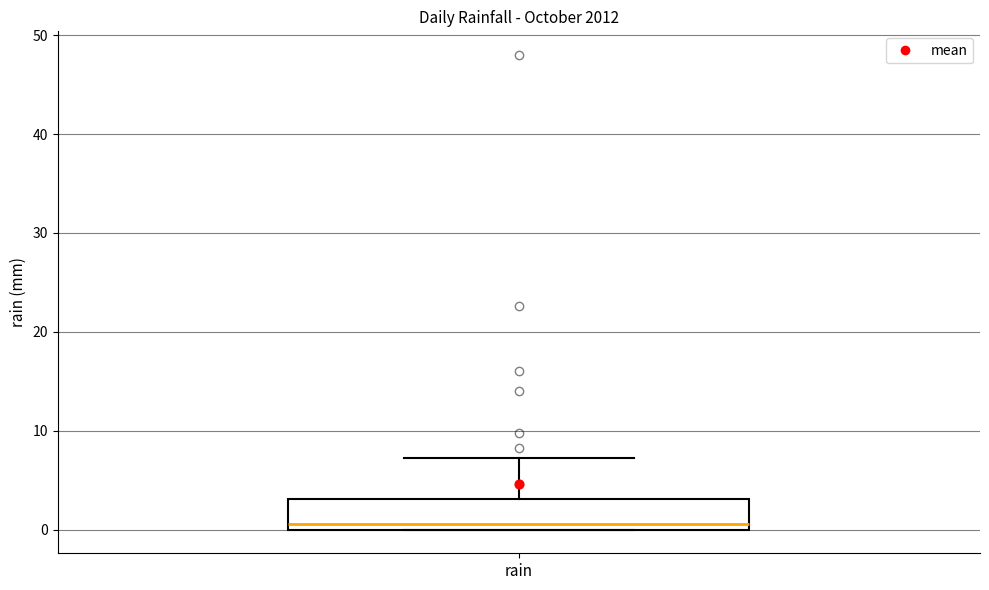

Read this box plot against the y-axis: the position of the median line, the range covered by the box, and the ends of both whiskers. The values are not printed on the chart, so give them approximately, as read against the axis.

median 1, box 0 to 3, whiskers 0 to 7